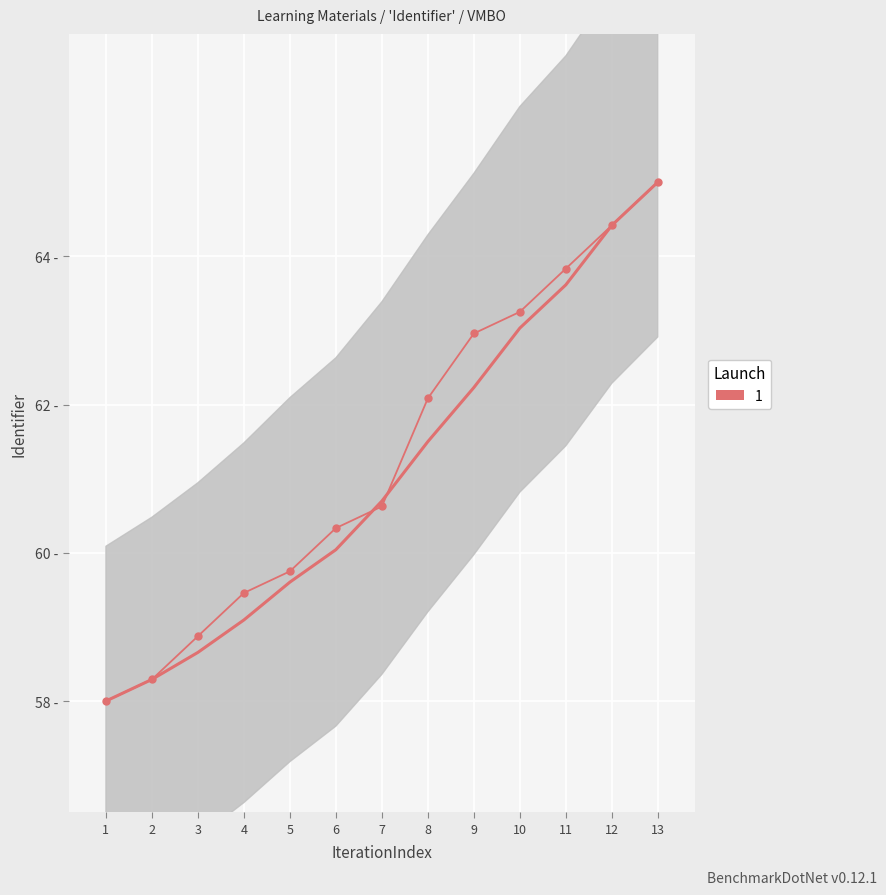

Reading right to left, extract all data points from this chart.

65.0	64.4	63.8	63.2	63.0	62.1	60.6	60.3	59.8	59.5	58.9	58.3	58.0